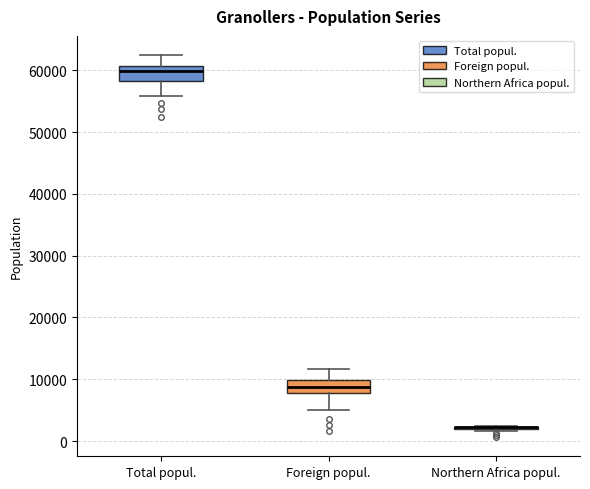

Reading left to right, read every box against the y-axis: the position of its median line, the range the box covers, and the ends of its whiskers. The values are not printed on the chart, so give them approximately, as read against the axis.

Total popul.: median 60000, box 58000 to 61000, whiskers 56000 to 62000
Foreign popul.: median 9000, box 8000 to 10000, whiskers 5000 to 12000
Northern Africa popul.: box collapsed to a line at 2000, whiskers 2000 to 3000